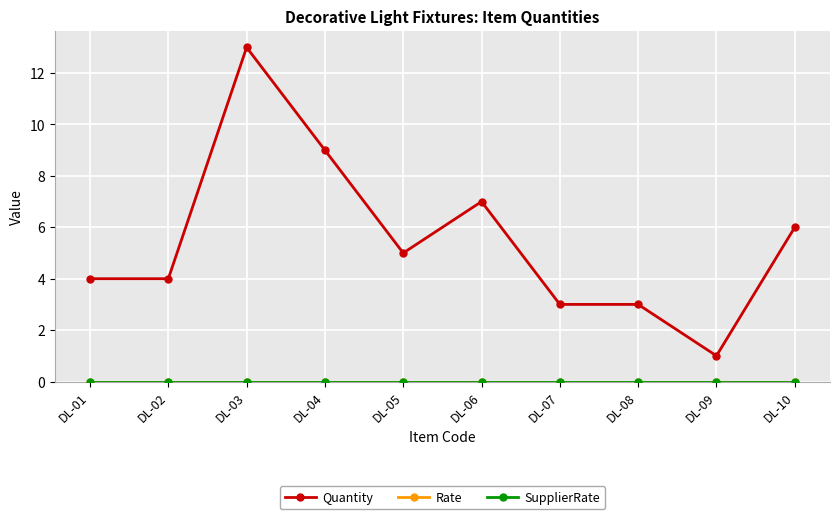

Which series changed the most between DL-01 and DL-05?

Quantity